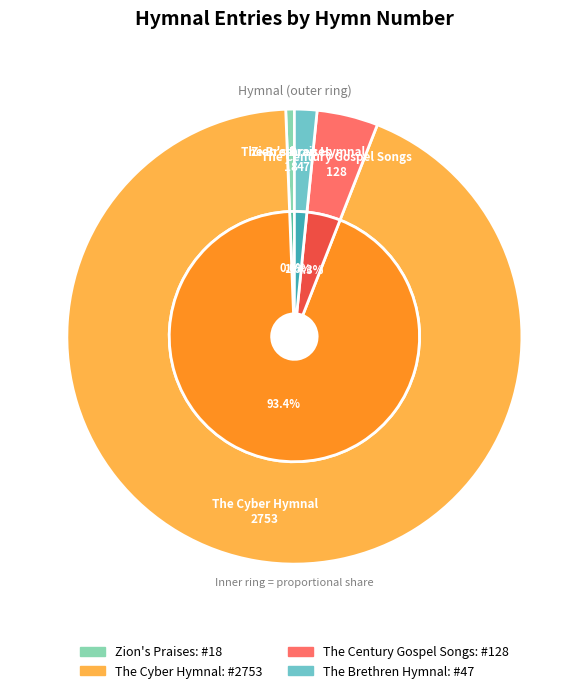

Combined, do I lift my heart today in praise and I'll Count My Blessings (CGS1901) account for over 50%?

No